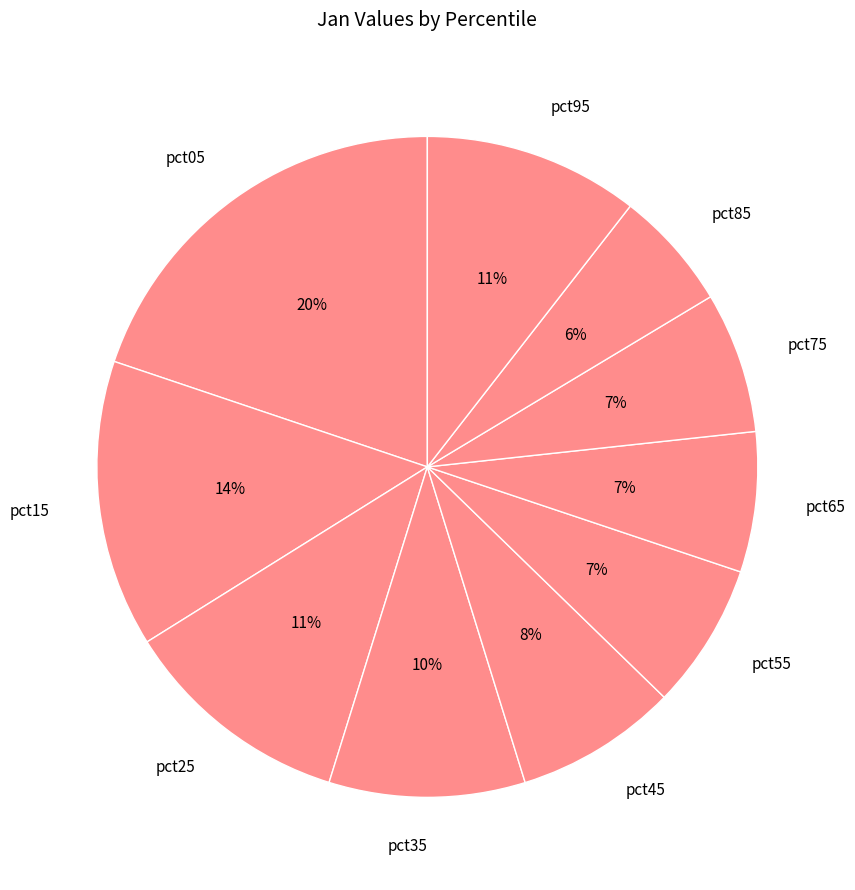

Which category has the smallest portion of the pie?

pct85